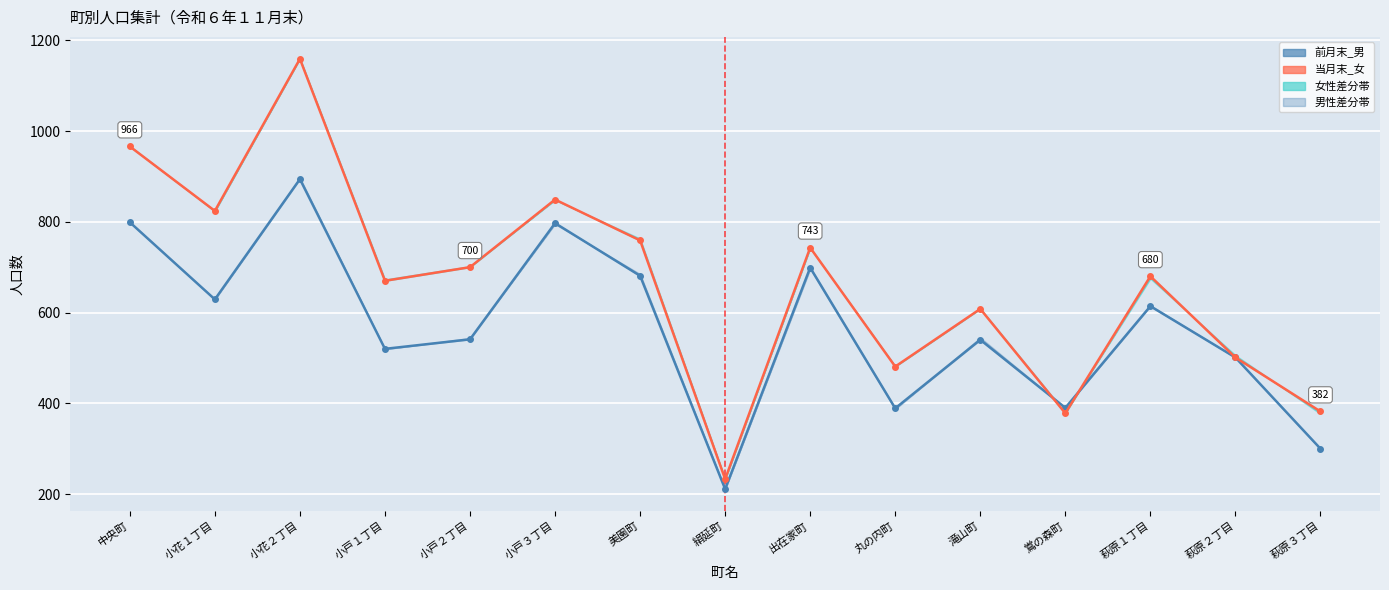

What is the sum of all 当月末_男 values?

8505